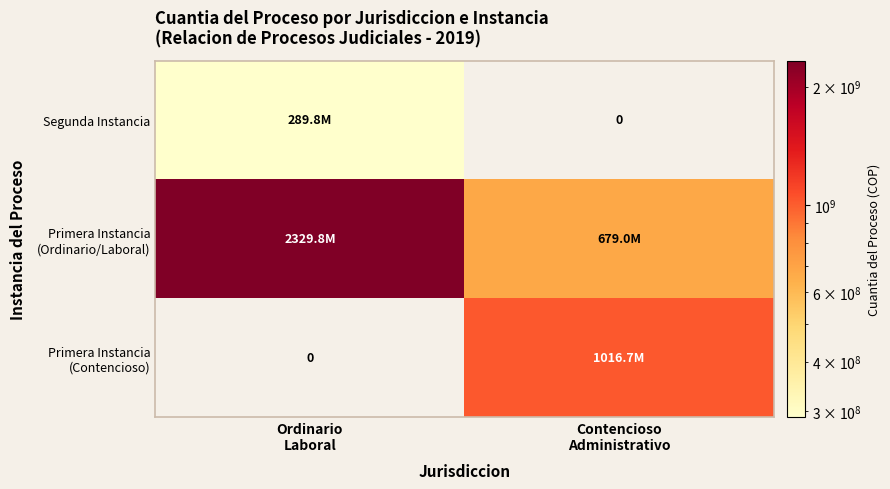

What is the sum of the Segunda Instancia values at Ordinario Laboral and Contencioso Administrativo?

289818514